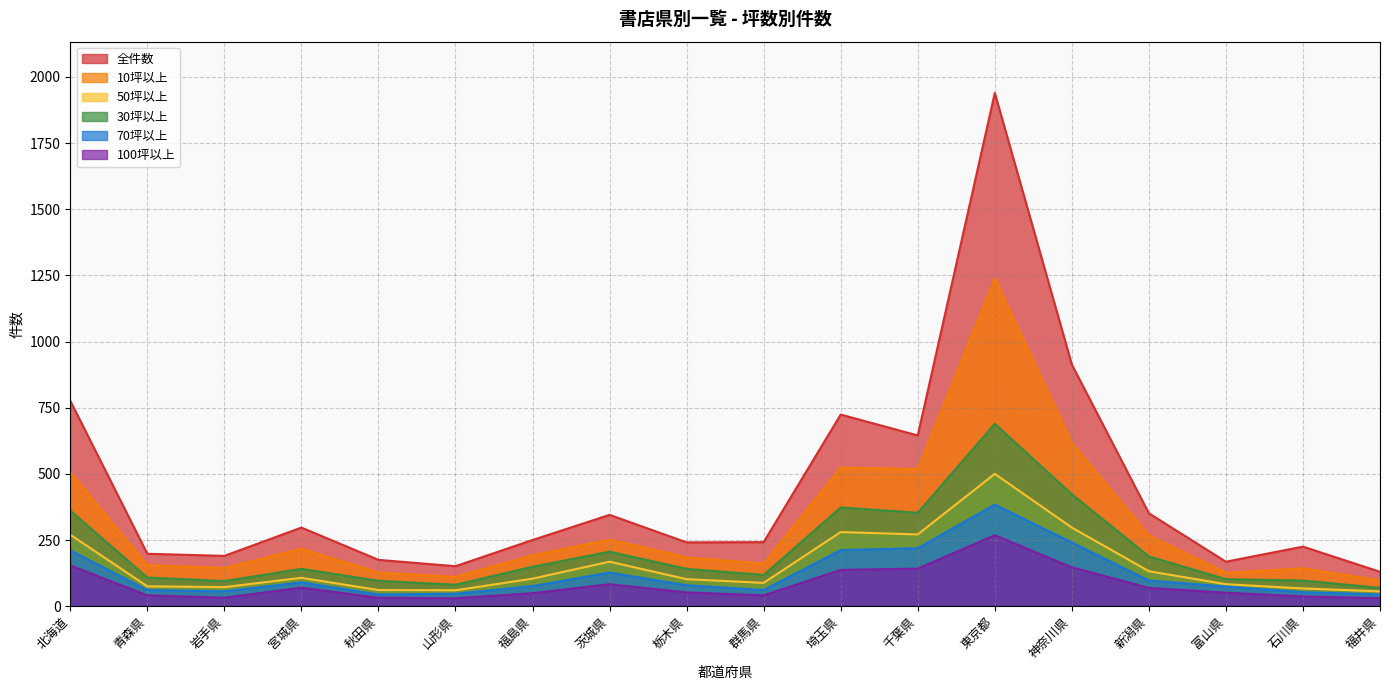

At which label does 全件数 reach its minimum?

福井県